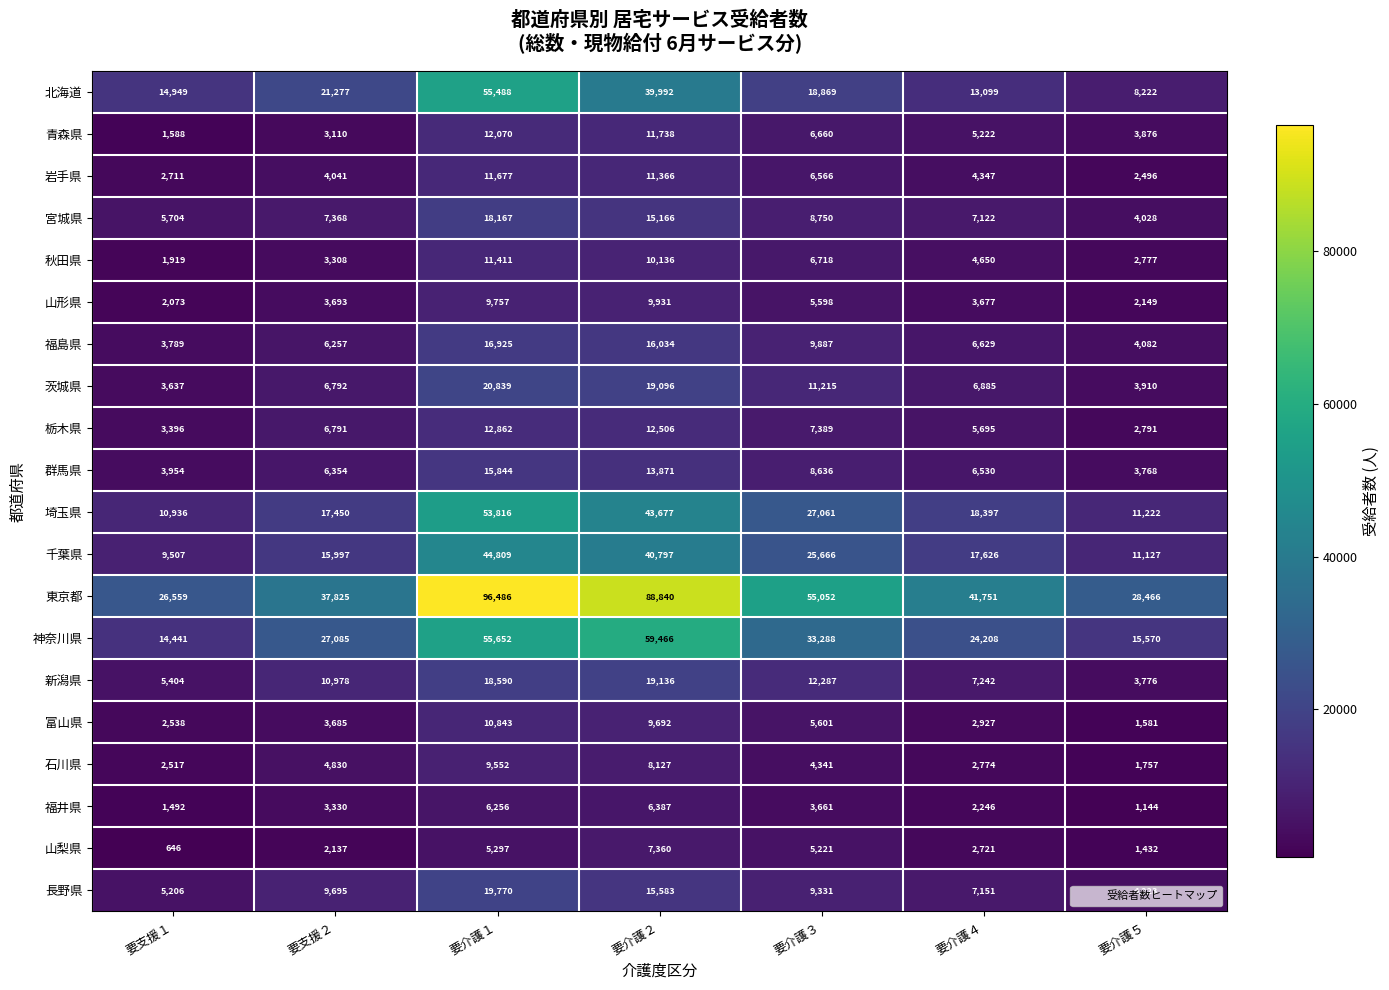

Which series has the largest total across all categories?

東京都